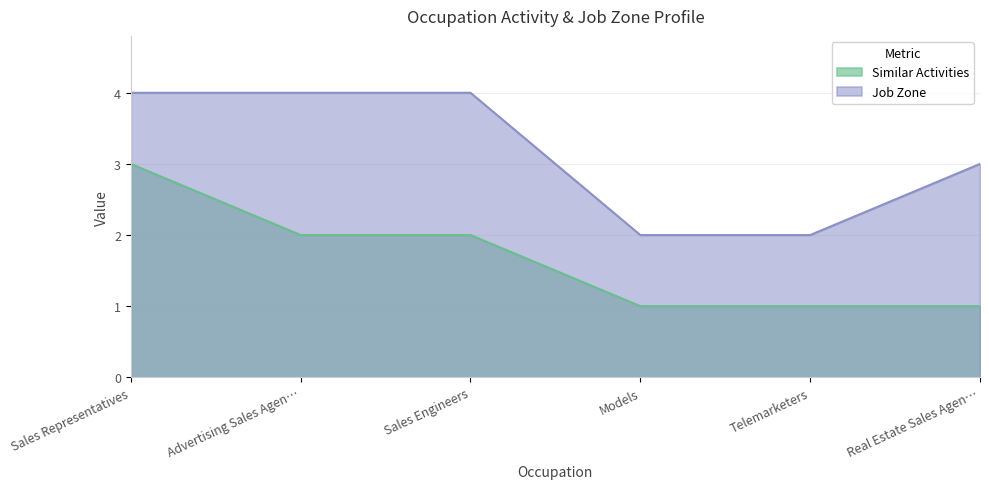

Rank the series by their average value, from highest to lowest.

Job Zone, Similar Activities